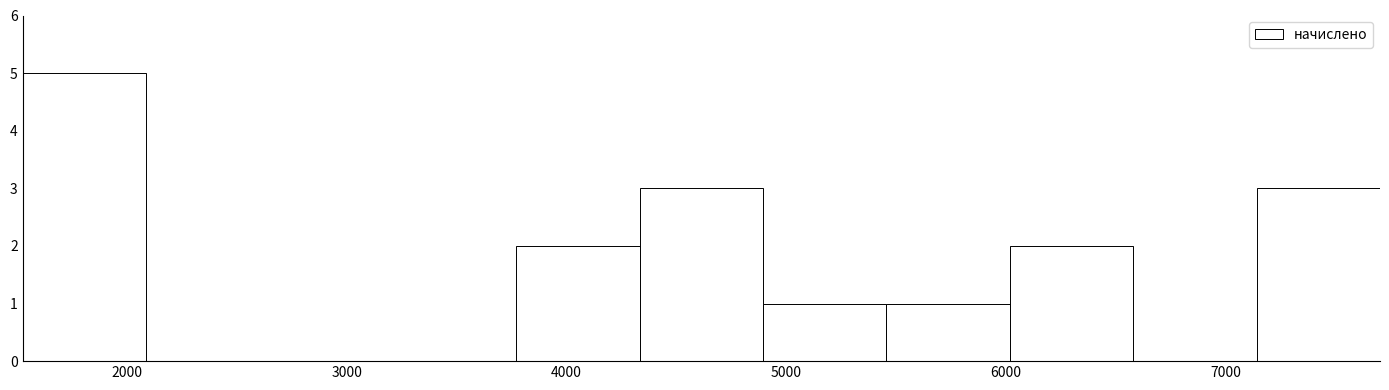

What is the height of the bar covering 4300 to 4900 on the x-axis? Neither the bar edges nor the heights are printed on the chart, so give them approximately, as read against the axes.

3